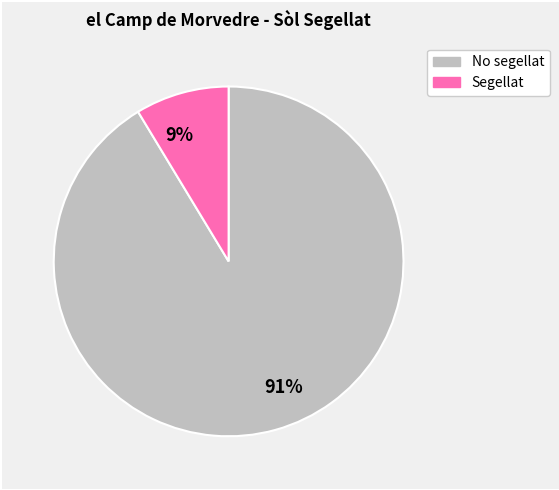

How many segments does this pie chart have?

2